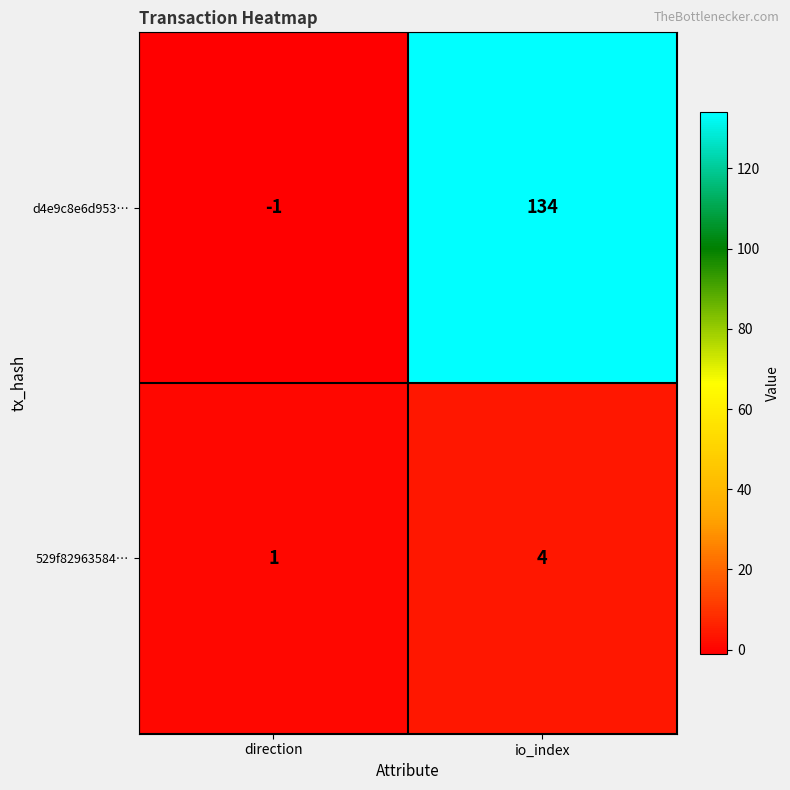

Reading left to right, list all the values displayed in this chart.

d4e9c8e6d953…: -1	134
529f82963584…: 1	4